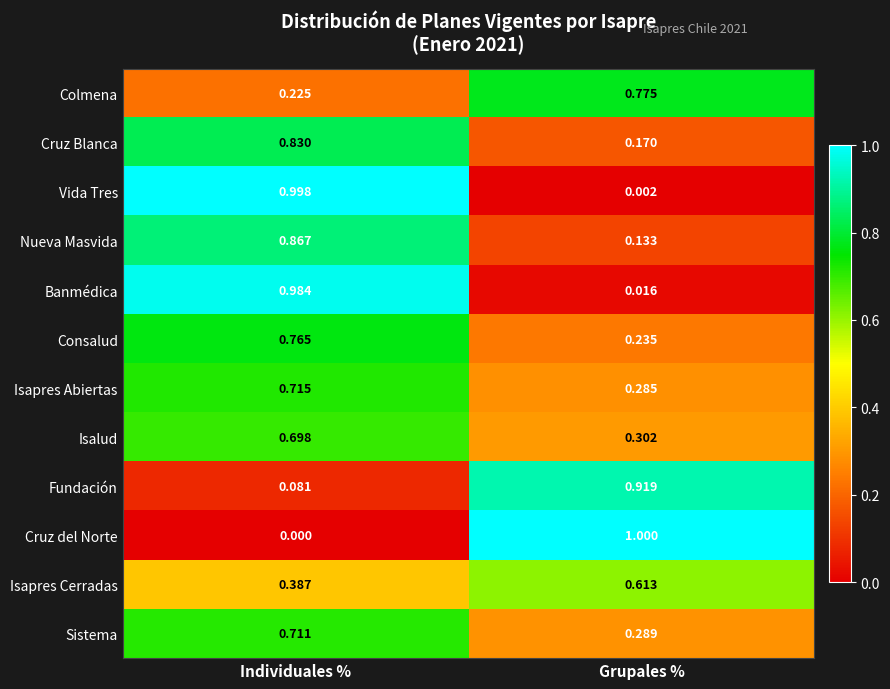

Which series has the widest spread of values?

Cruz del Norte